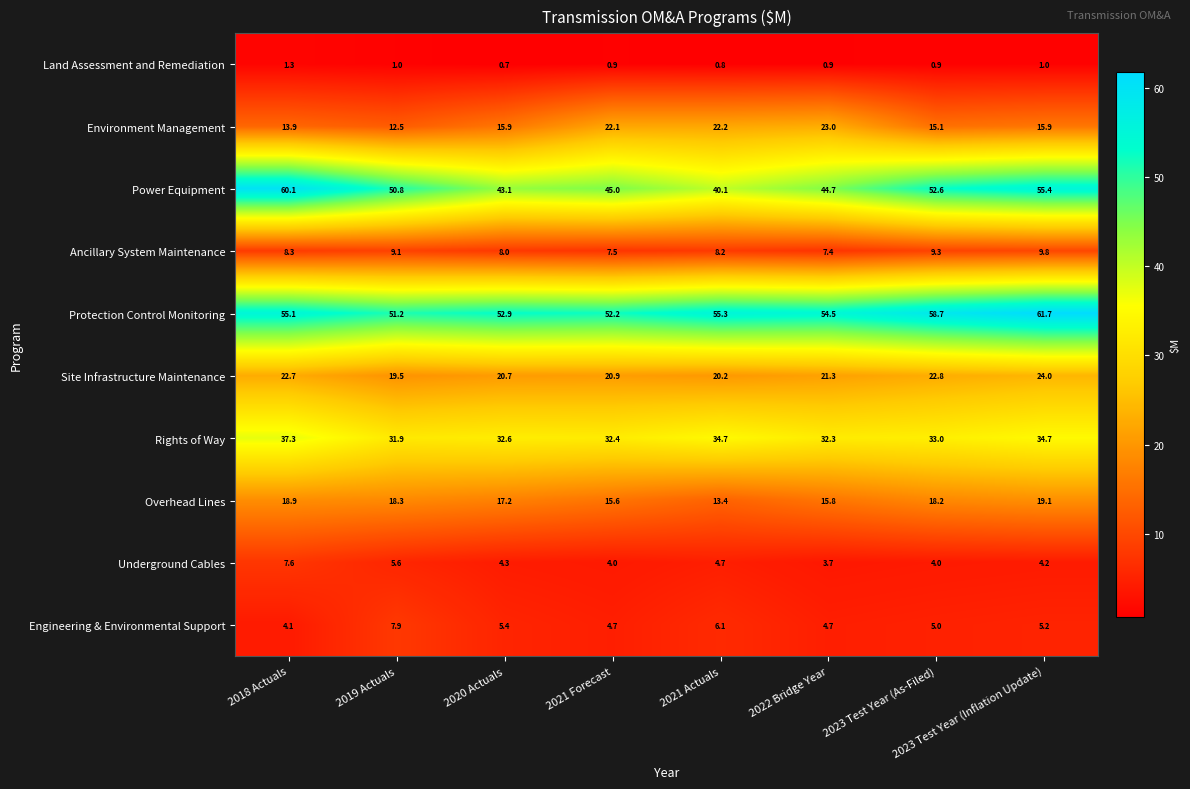

Which series has the largest total across all categories?

Protection Control Monitoring